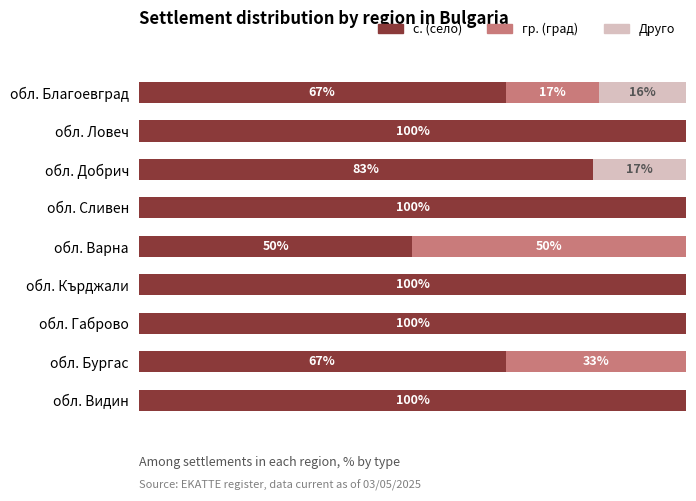

What are all the series names shown in the legend?

с. (село), гр. (град), Друго